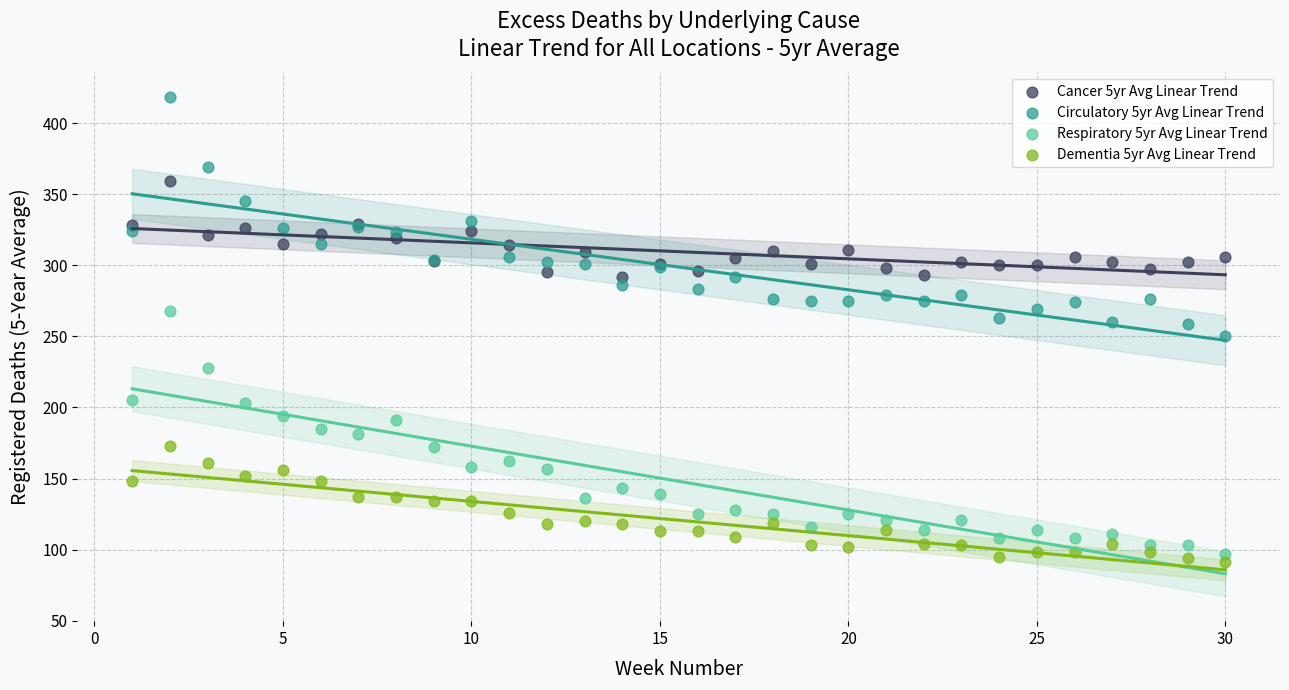

Which series has the largest Y range (max minus min)?

Respiratory 5yr Avg Linear Trend